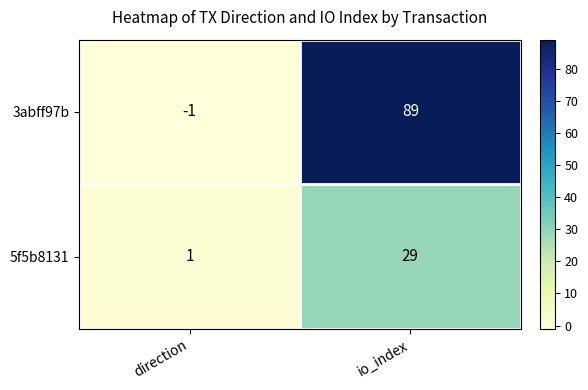

Reading right to left, transcribe all the data shown in this chart.

3abff97b: io_index=89	direction=-1
5f5b8131: io_index=29	direction=1